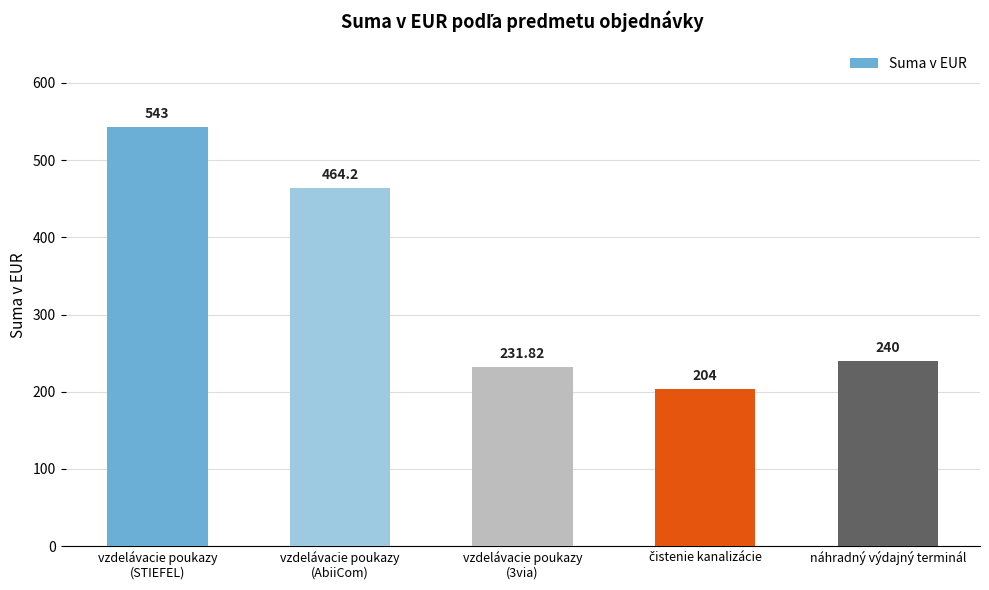

What is the difference between the maximum and minimum values?

339.0